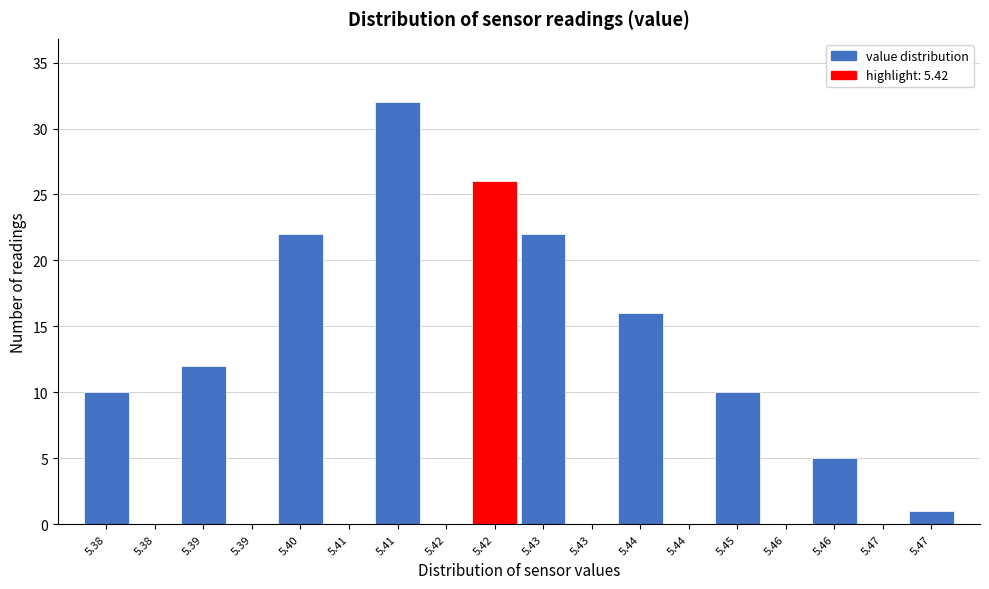

Count the number of data series in this chart.

1